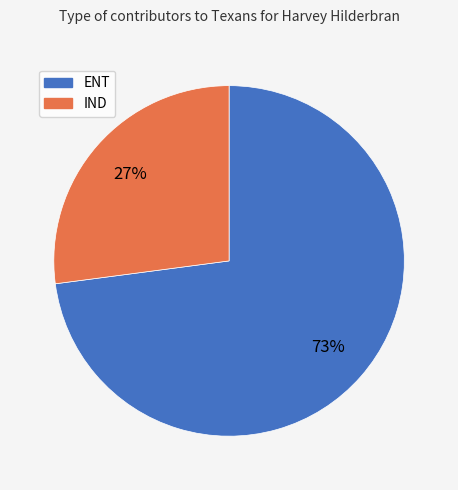

To the nearest percent, what is the difference between the largest and smallest slice percentages?

46%